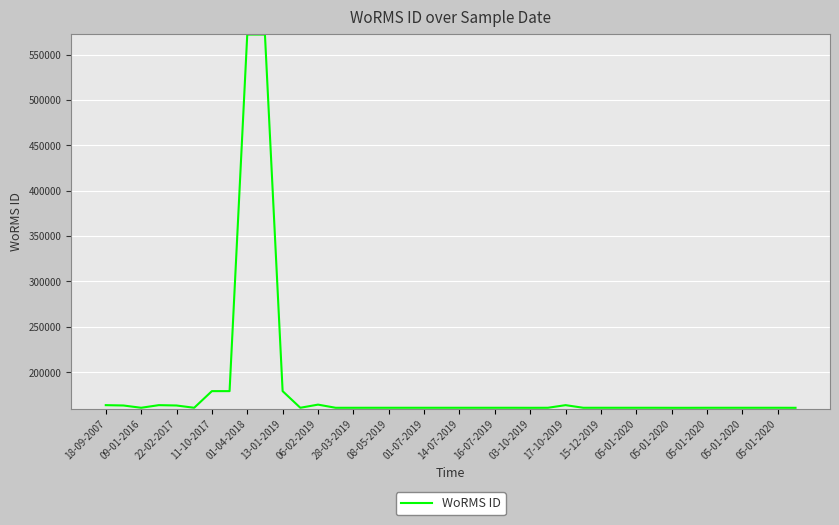

What is the difference between the maximum and minimum values?

411529